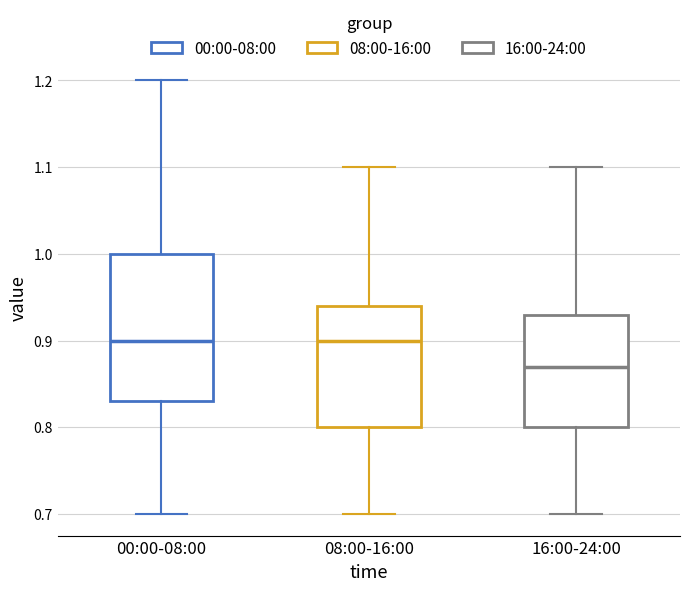

Where does the upper whisker of the box for 00:00-08:00 end on the y-axis? The values are not printed on the chart, so give them approximately, as read against the axis.

1.20